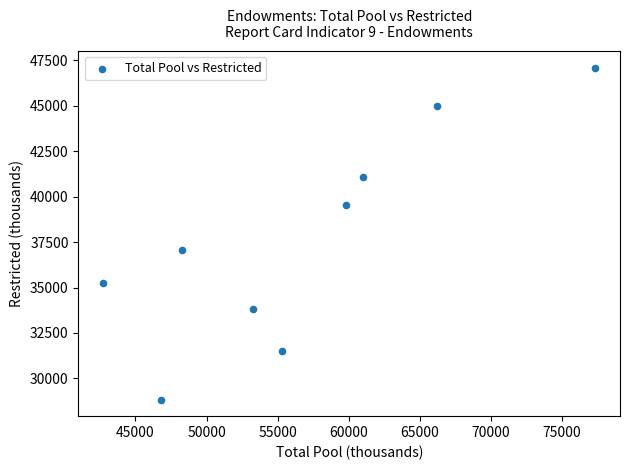

What Y value in the scatter plot is closest to 37967?

37045